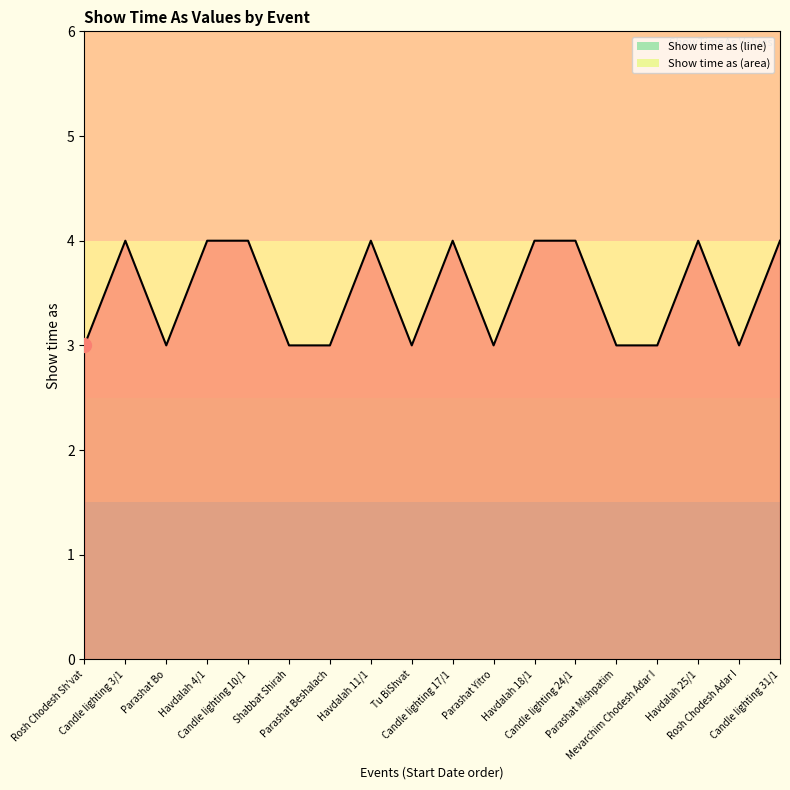

What is the maximum value shown in the chart?

4